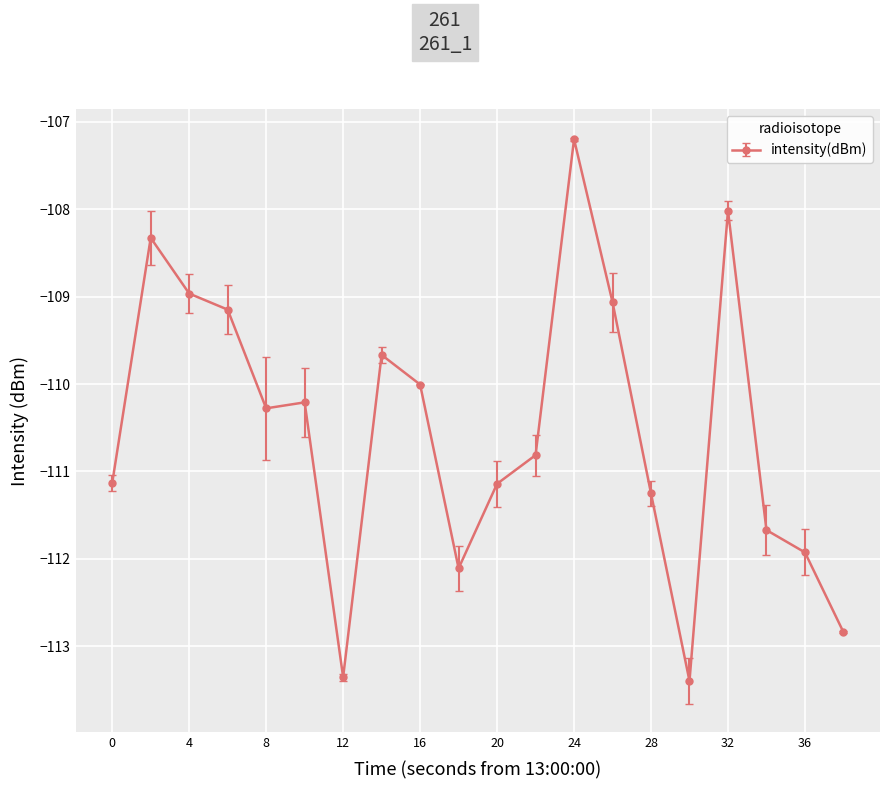

What is the value of the 1st point from the left?

-111.1